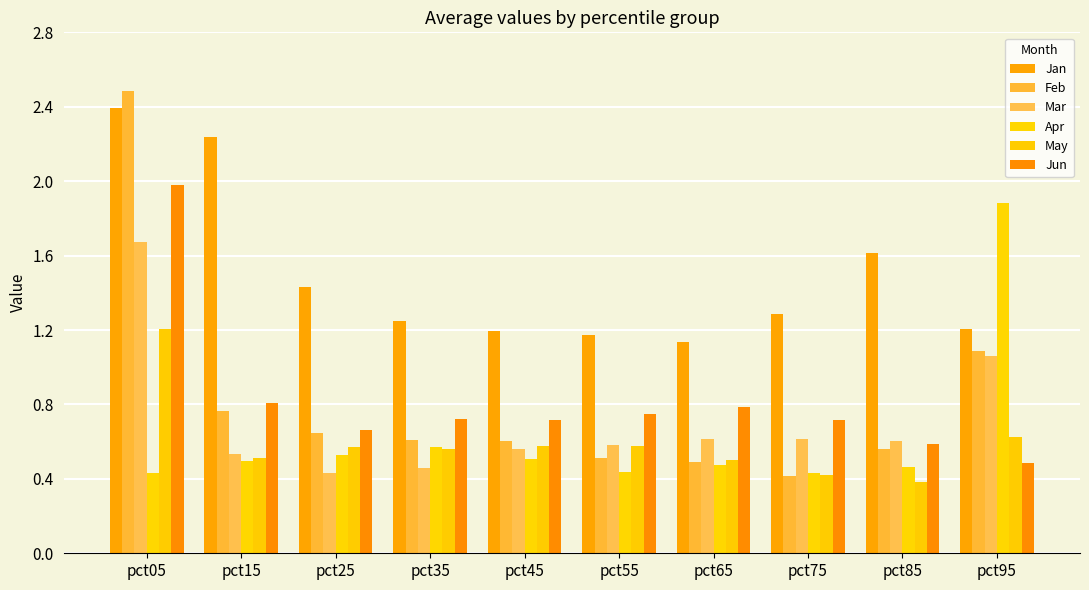

Which category has the lowest value in the Mar series?

pct25